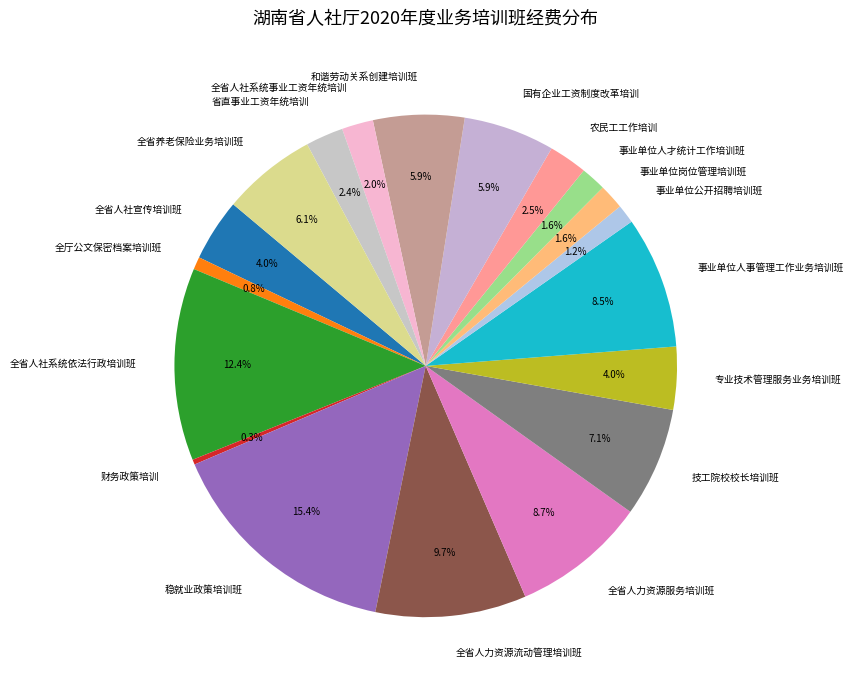

Does any single category account for the majority?

No